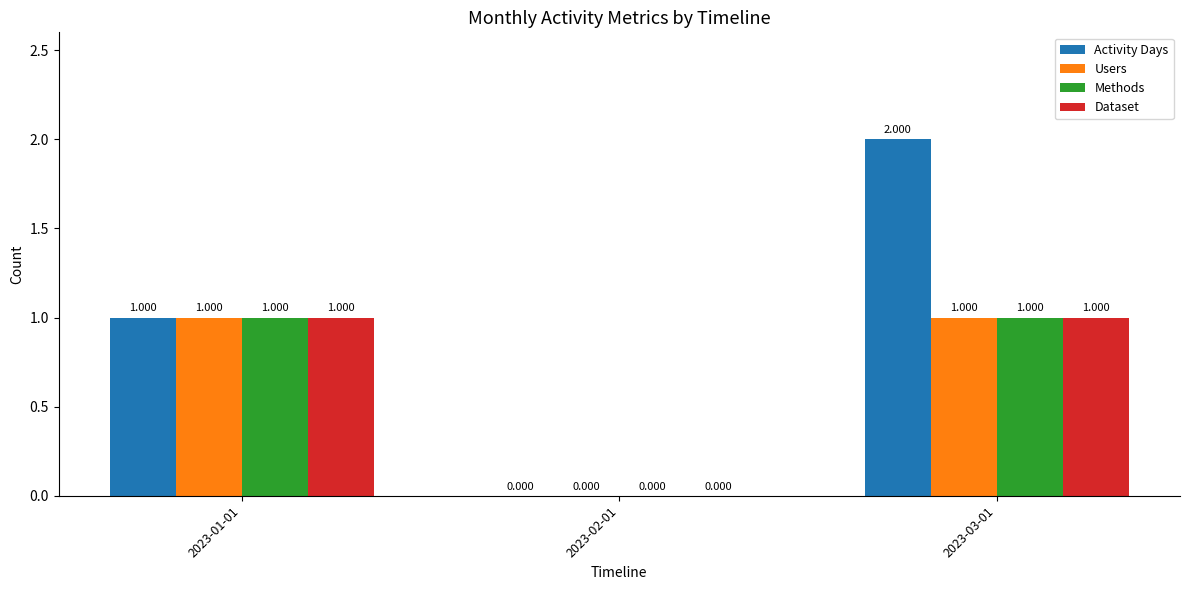

What are all the series names shown in the legend?

Activity Days, Users, Methods, Dataset